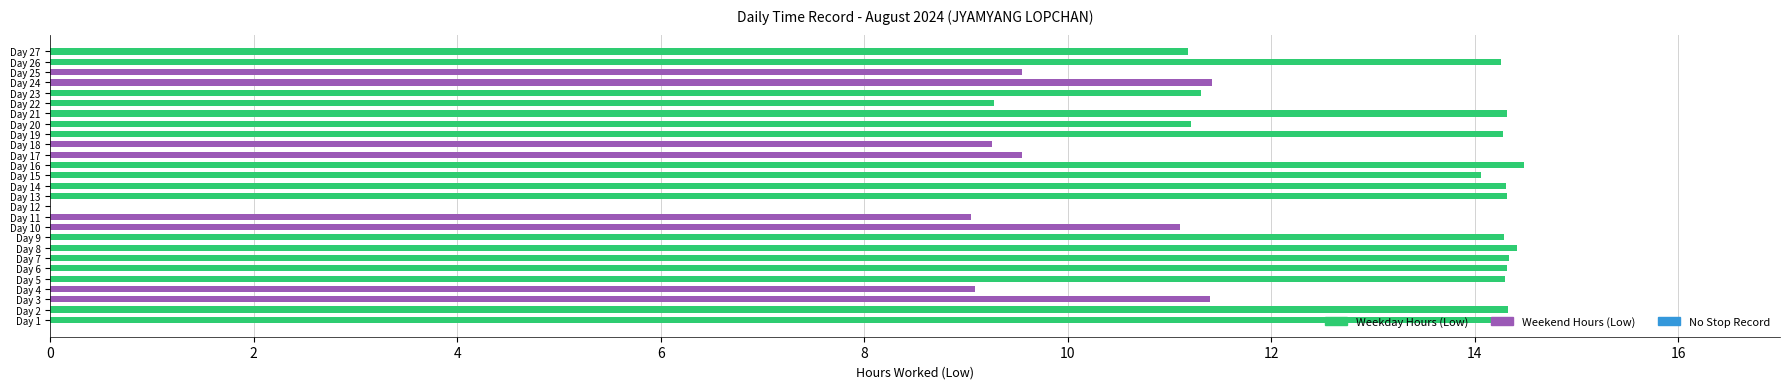

Is it true that the value at Day 10 is 16.0?

False